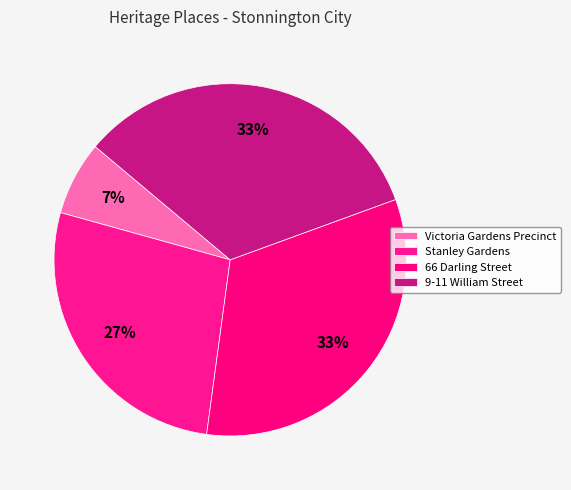

The 66 Darling Street slice represents 44% of the pie. True or false?

False